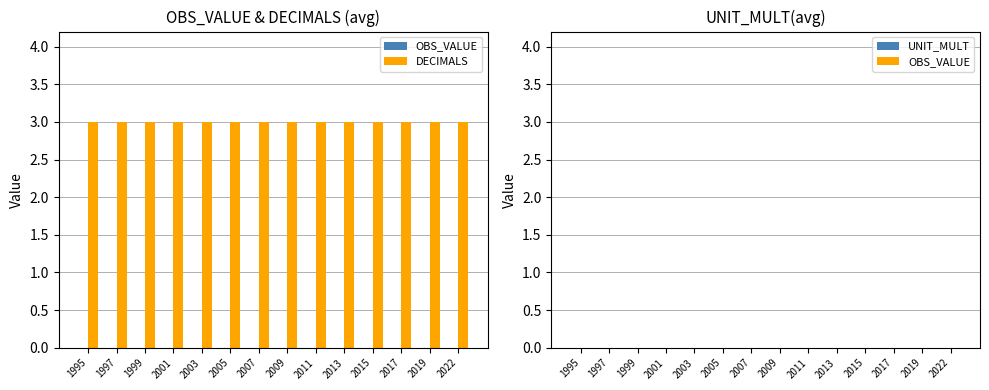

List the series in order of their peak value, lowest first.

OBS_VALUE, UNIT_MULT, DECIMALS